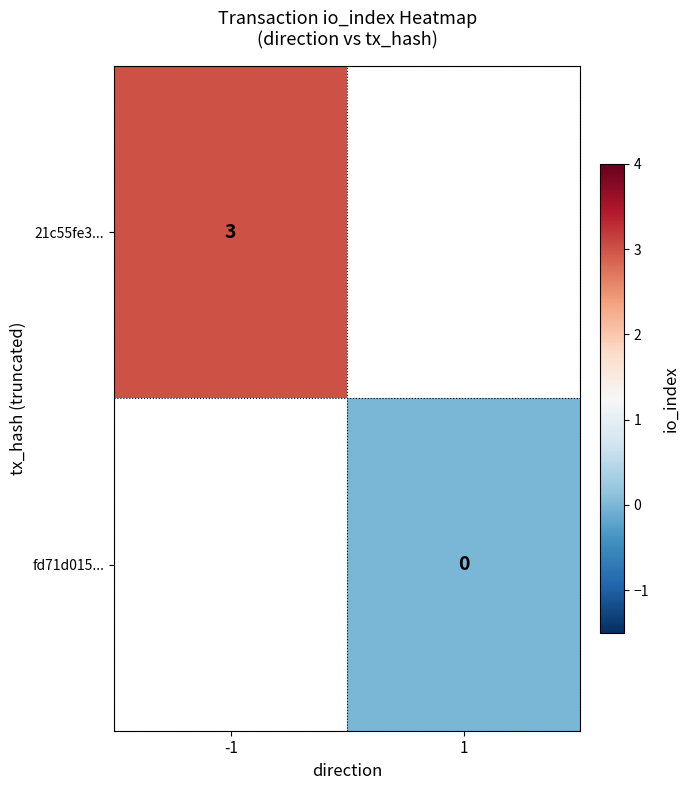

The value of 21c55fe3... at -1 is 1.8. True or false?

False